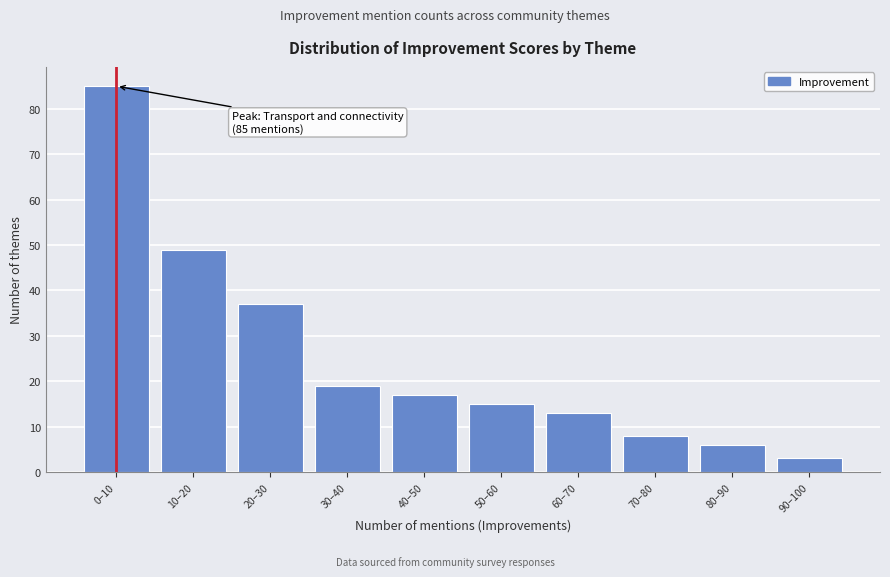

Reading left to right, list all the values displayed in this chart.

85	49	37	19	17	15	13	8	6	3